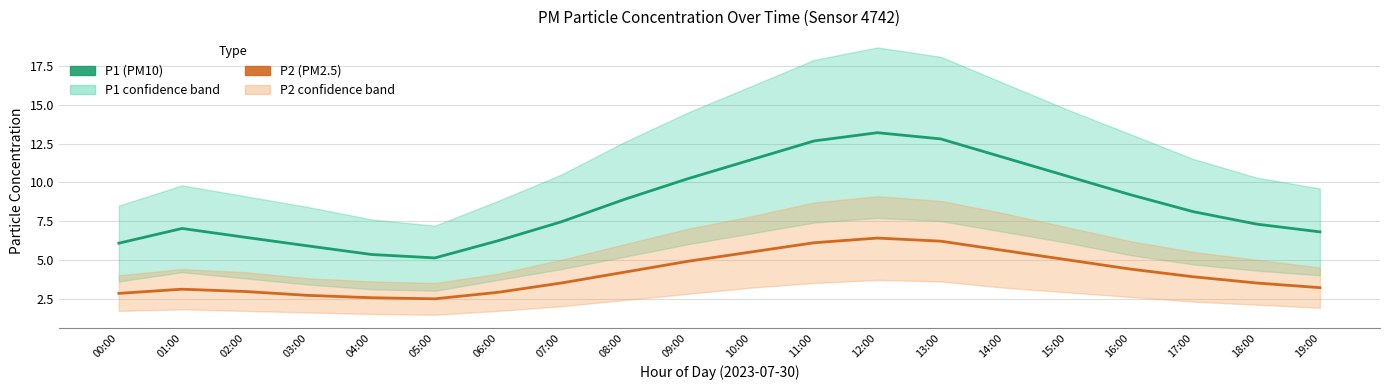

What position from the left is 15:00?

16